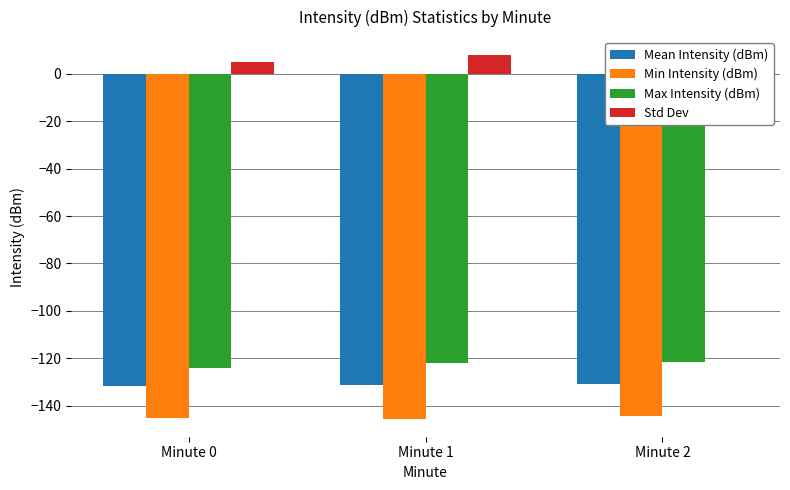

What is the value of the Max Intensity (dBm) bar at the 3rd from the left?

-121.8